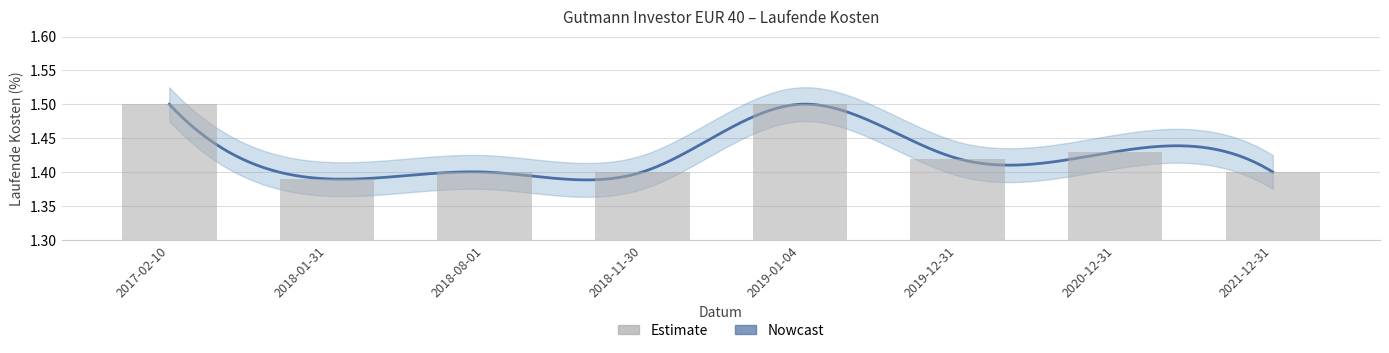

Where is the data nearest to the value 1?

2018-01-31